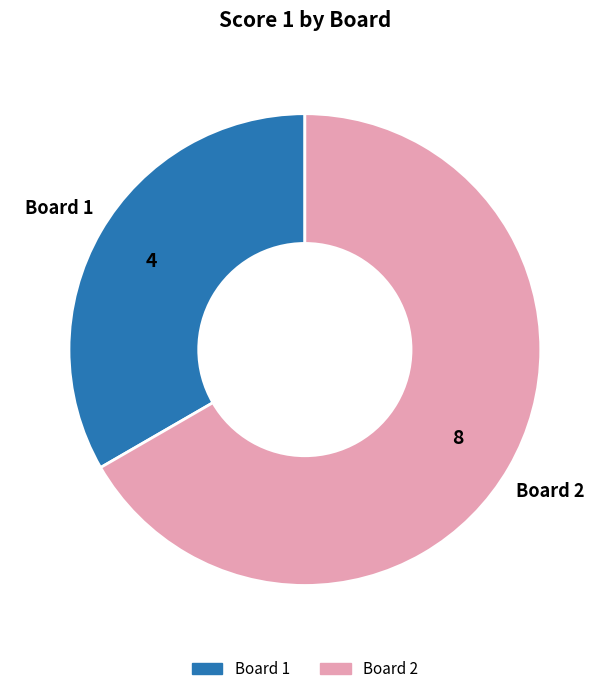

Does any single category account for the majority?

Yes